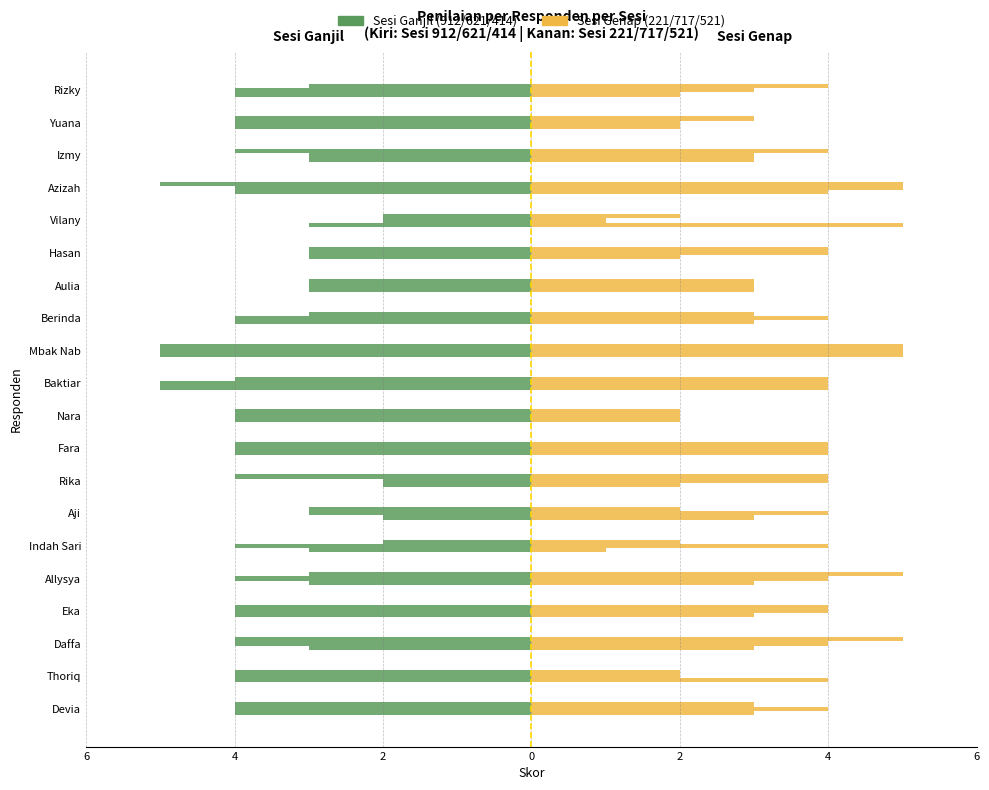

Rank the series by their maximum value, from highest to lowest.

Sesi 221, Sesi 912